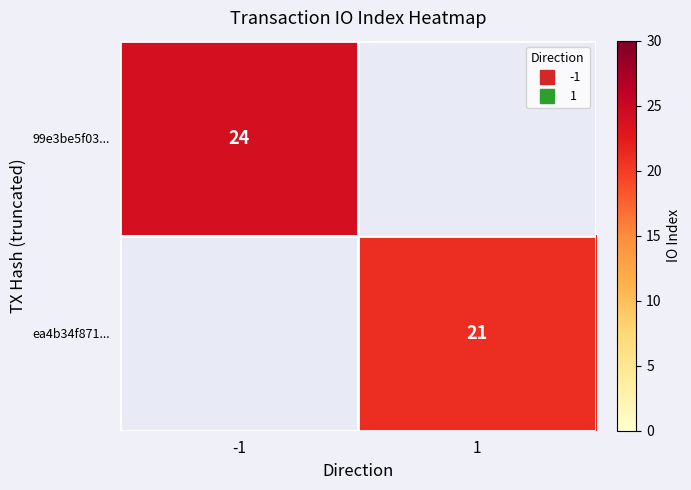

Rank the categories by 99e3be5f03... value from lowest to highest.

1, -1